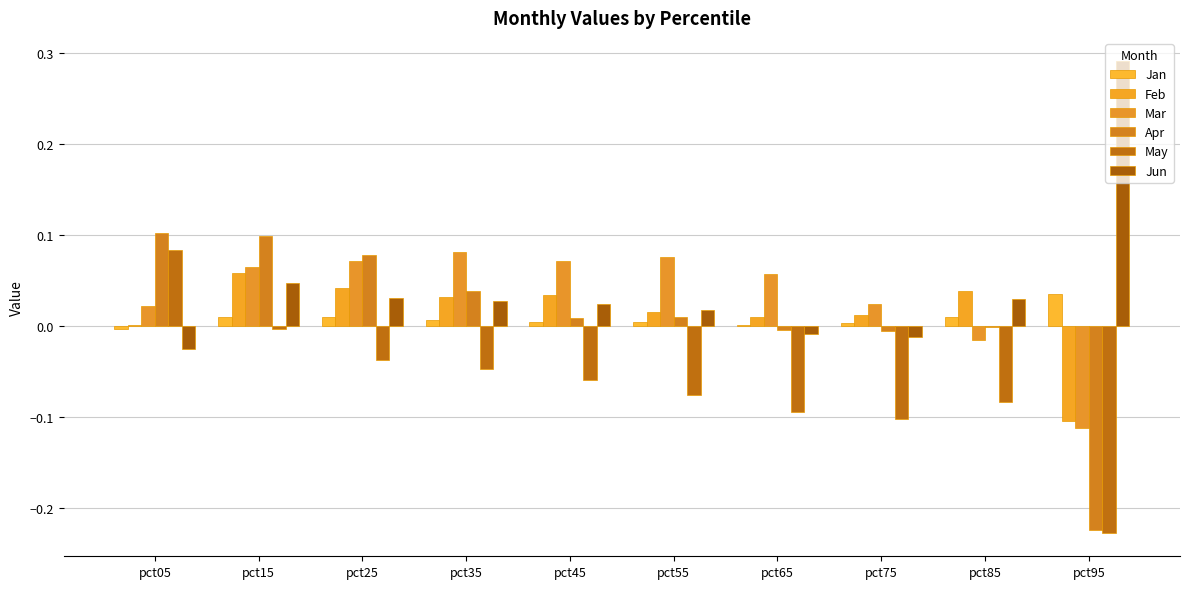

How many values in Jun are above zero?

7